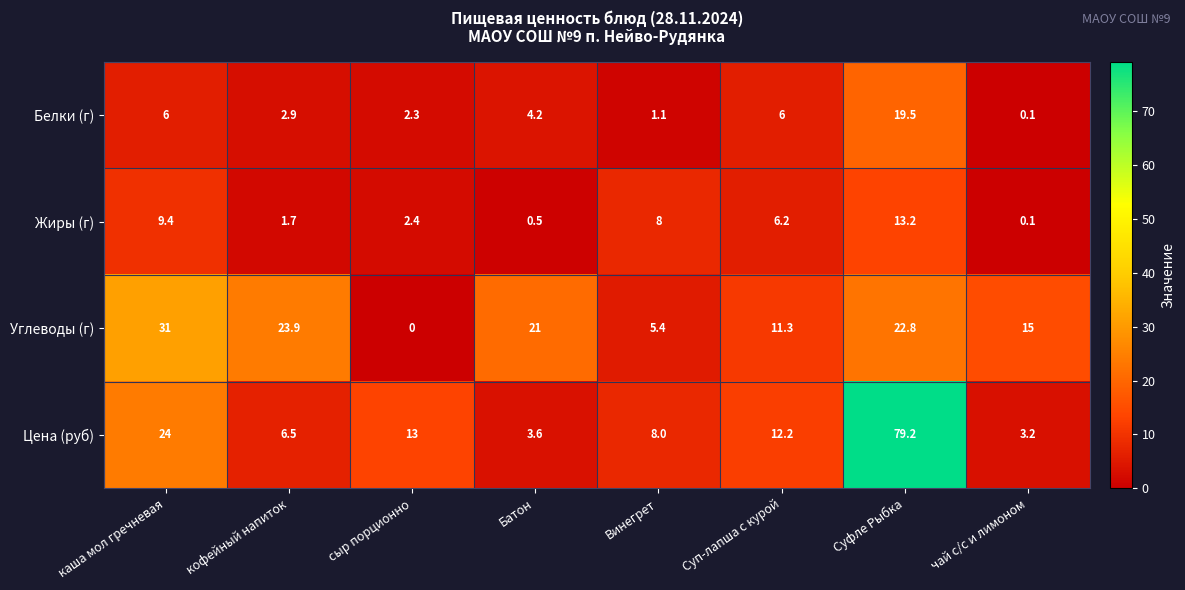

At which category does the chart reach its peak across all series?

Суфле Рыбка